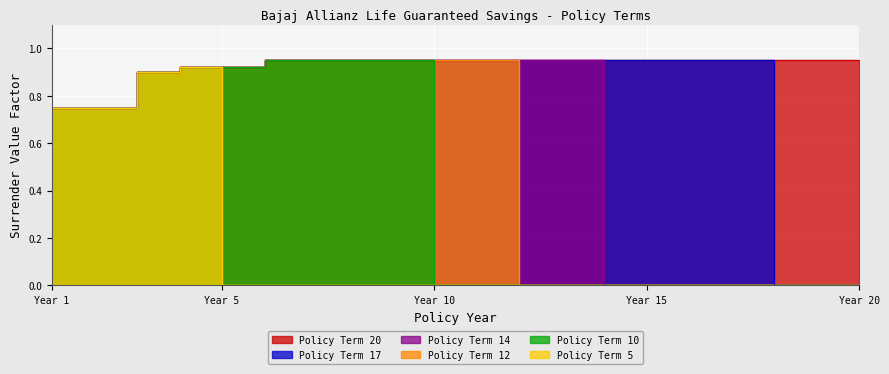

Which series changed the most between 14 and 18?

Policy Term 14